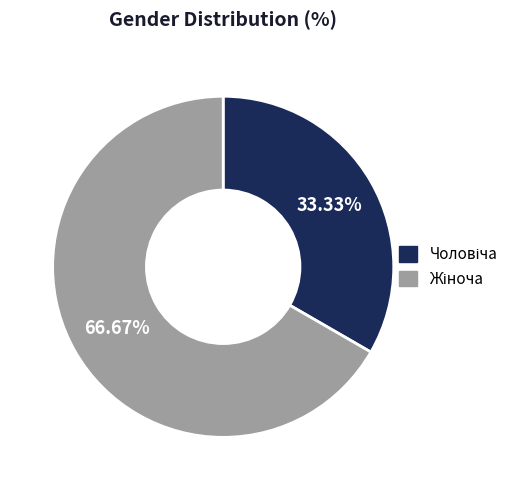

Does any single category account for the majority?

Yes